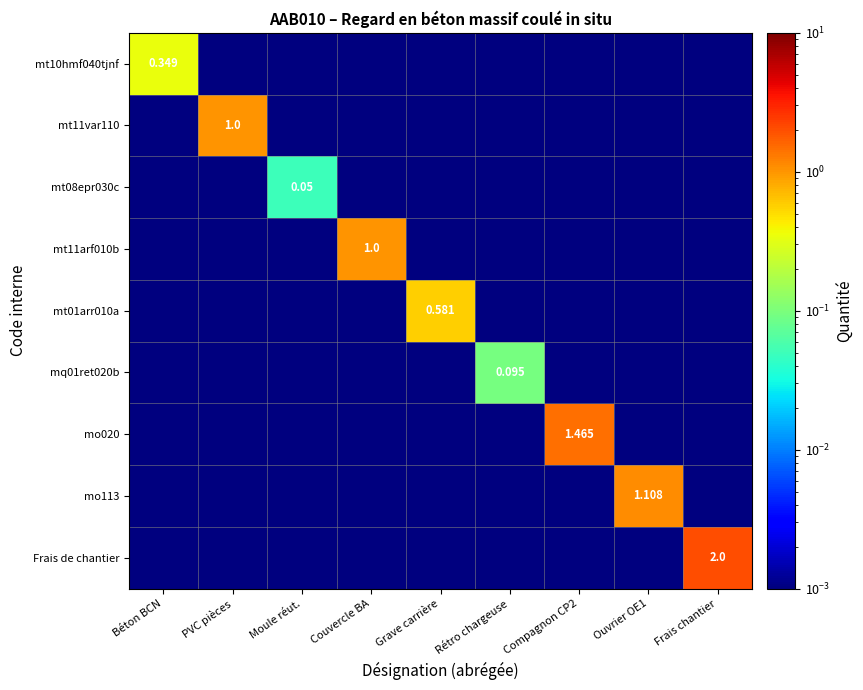

True or false: mo113 has a value of 1.1 at Ouvrier OE1.

True